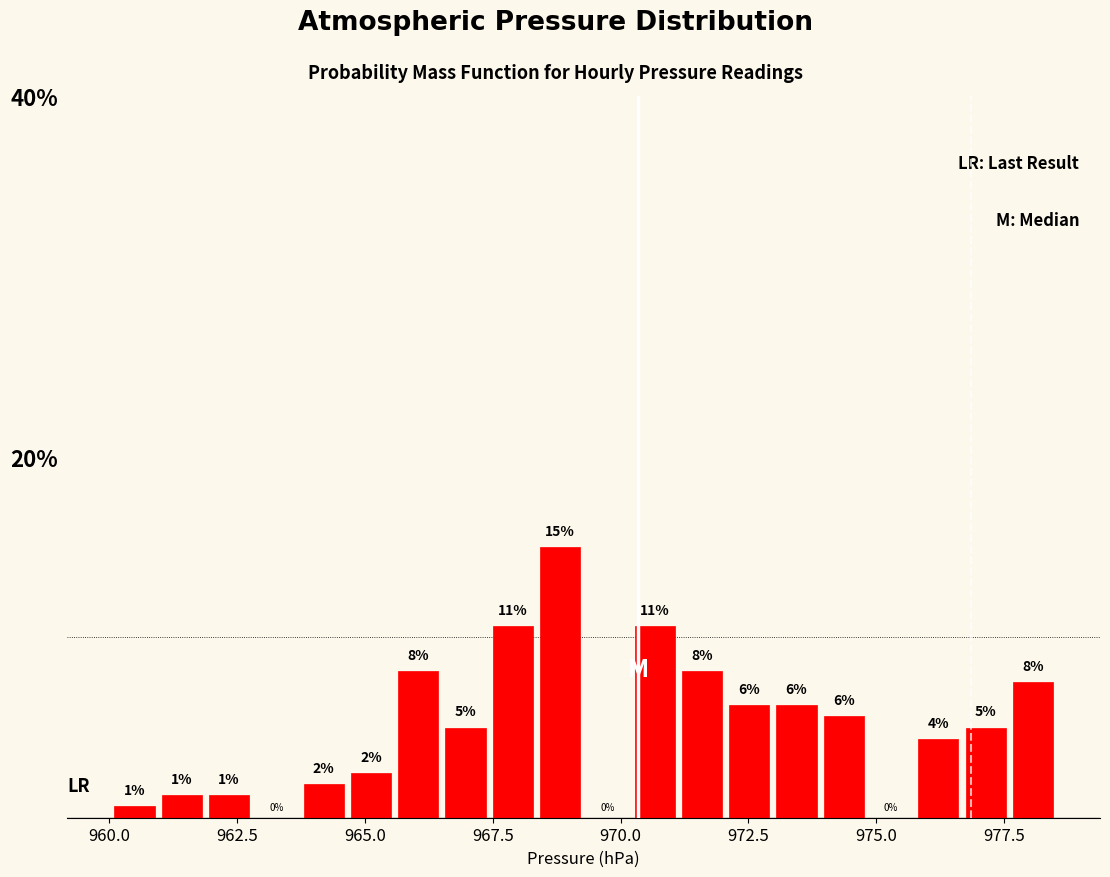

Around what value on the x-axis is the tallest bar? Give the approximate position of its centre, as read against the axis.

969.0